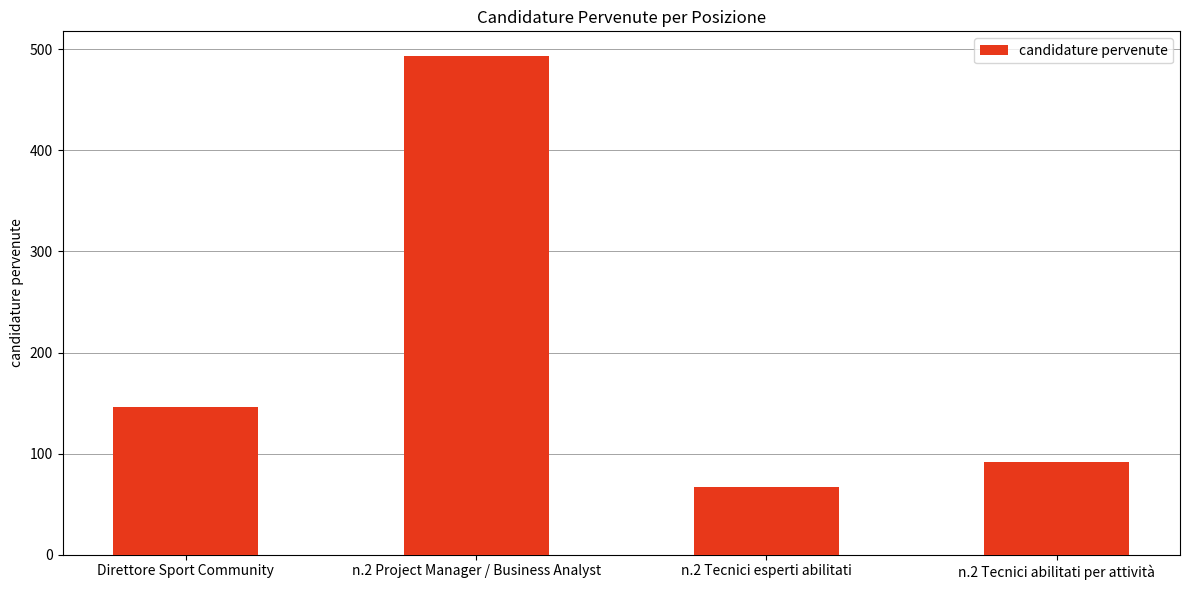

The value at Direttore Sport Community is 217. True or false?

False